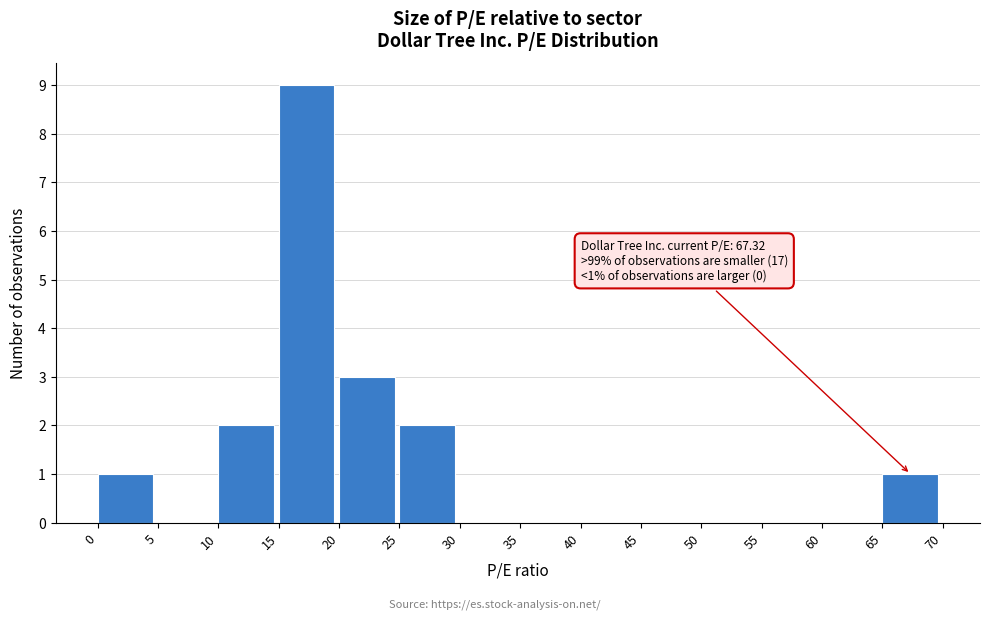

Over which range of the x-axis is the bar tallest?

15 to 20